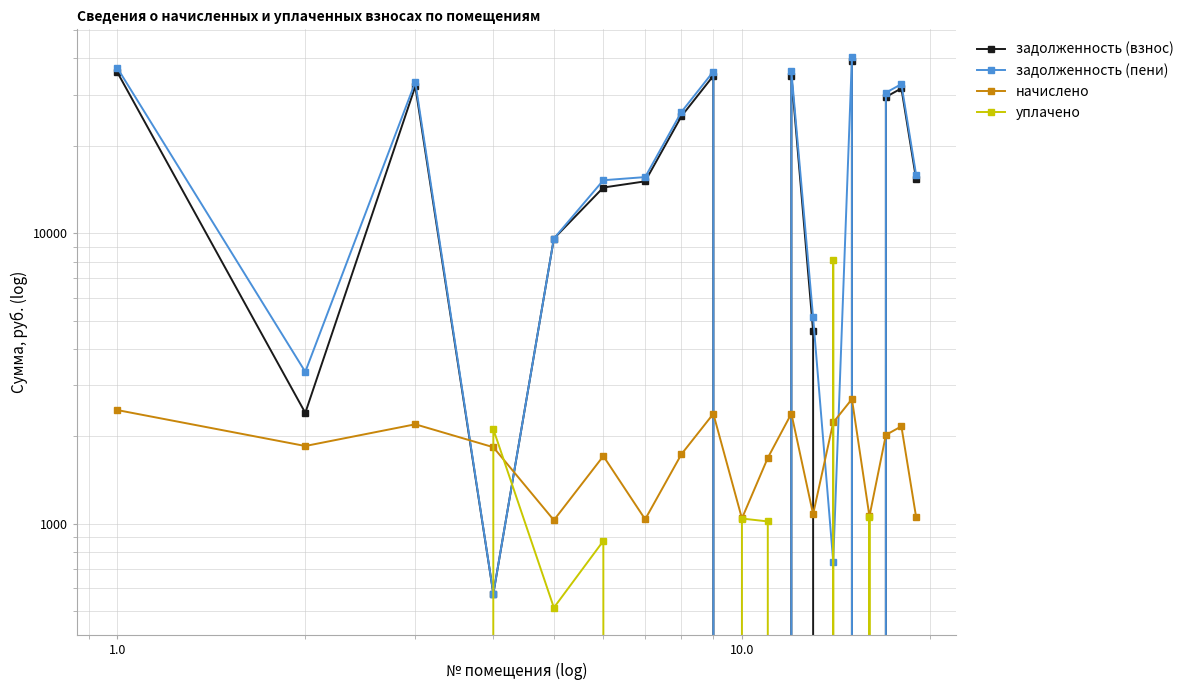

How many data points in задолженность (пени) are above 15617?

10